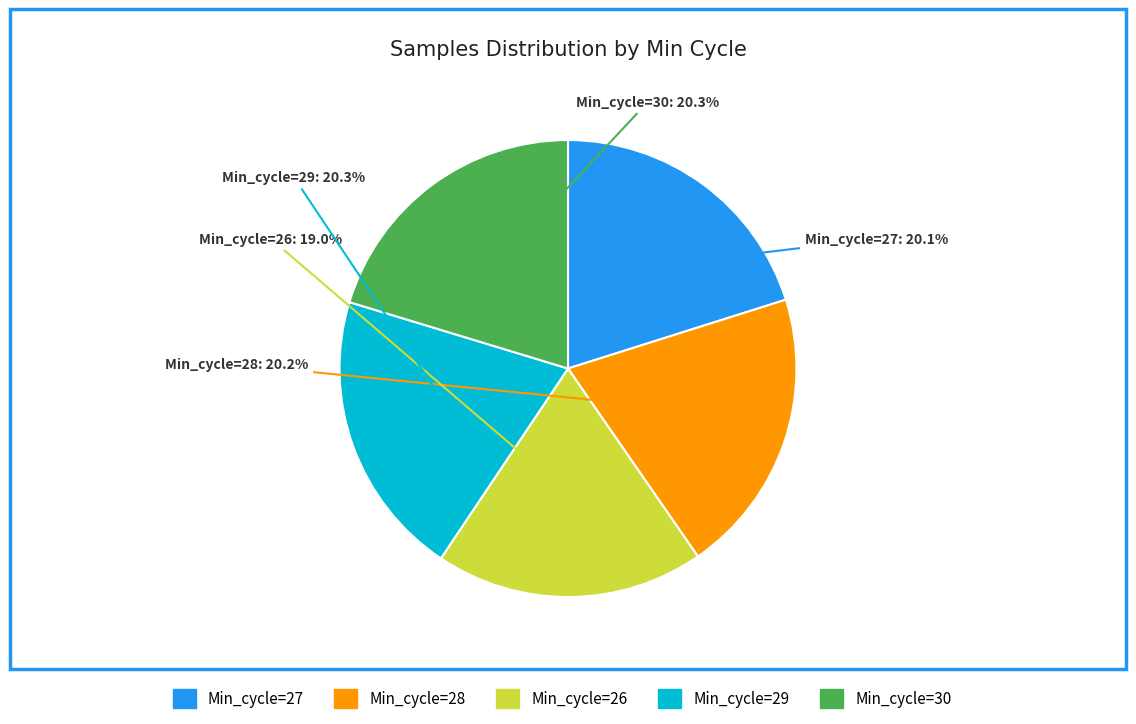

Is the sum of Min_cycle=26 and Min_cycle=27 greater than half?

No